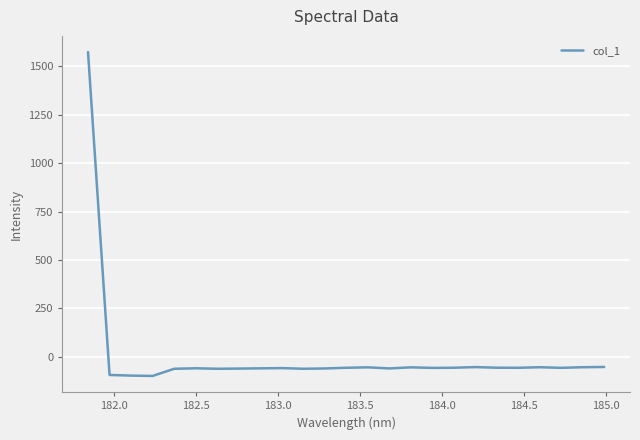

How many series are shown in this chart?

1